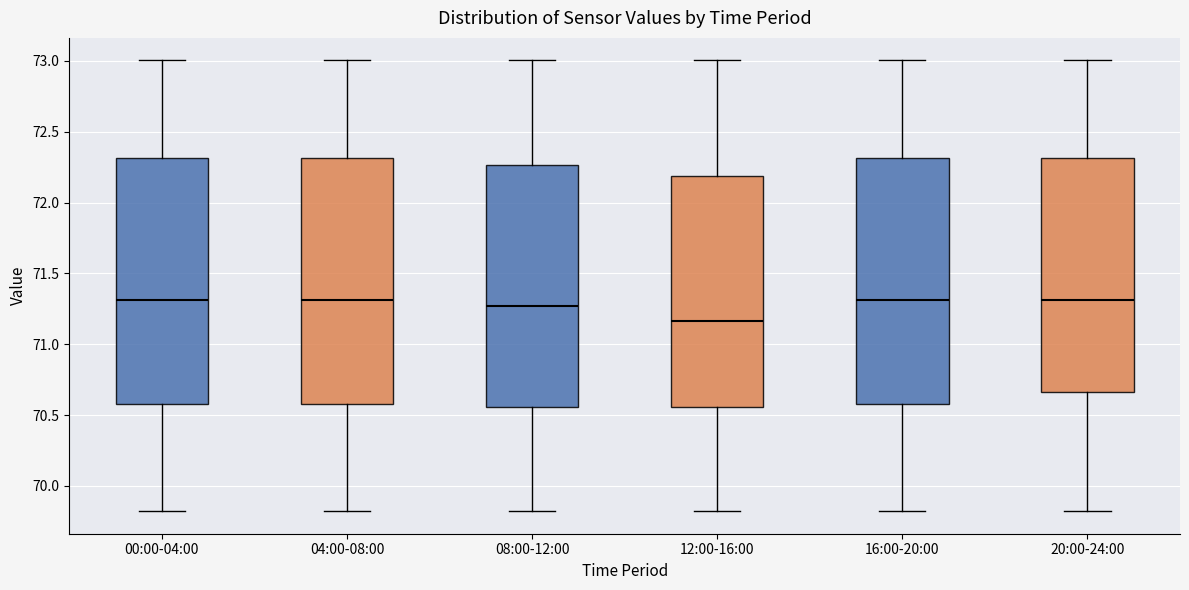

Reading left to right, transcribe this box plot: for each box, give where its median line is, the range the box spans, and where its two whiskers end, as read against the y-axis. The values are not printed on the chart, so give them approximately, as read against the axis.

00:00-04:00: median 71.30, box 70.60 to 72.30, whiskers 69.80 to 73.00
04:00-08:00: median 71.30, box 70.60 to 72.30, whiskers 69.80 to 73.00
08:00-12:00: median 71.25, box 70.55 to 72.25, whiskers 69.80 to 73.00
12:00-16:00: median 71.15, box 70.55 to 72.20, whiskers 69.80 to 73.00
16:00-20:00: median 71.30, box 70.60 to 72.30, whiskers 69.80 to 73.00
20:00-24:00: median 71.30, box 70.65 to 72.30, whiskers 69.80 to 73.00